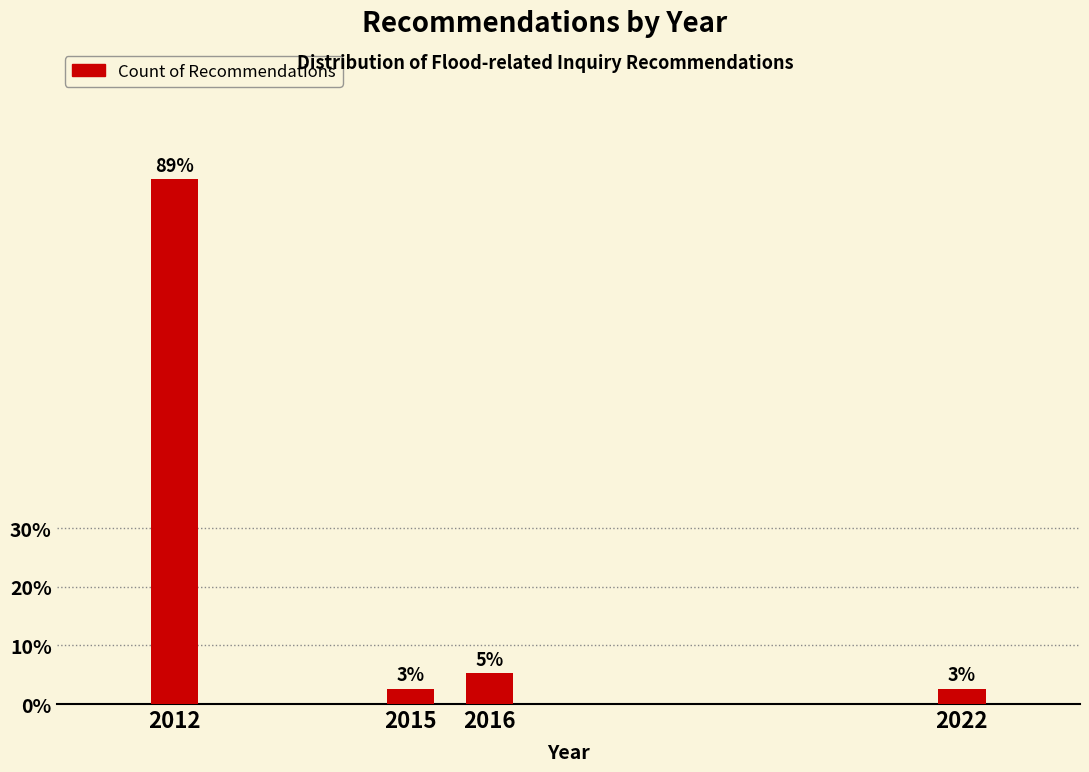

Are the bars horizontal?

No